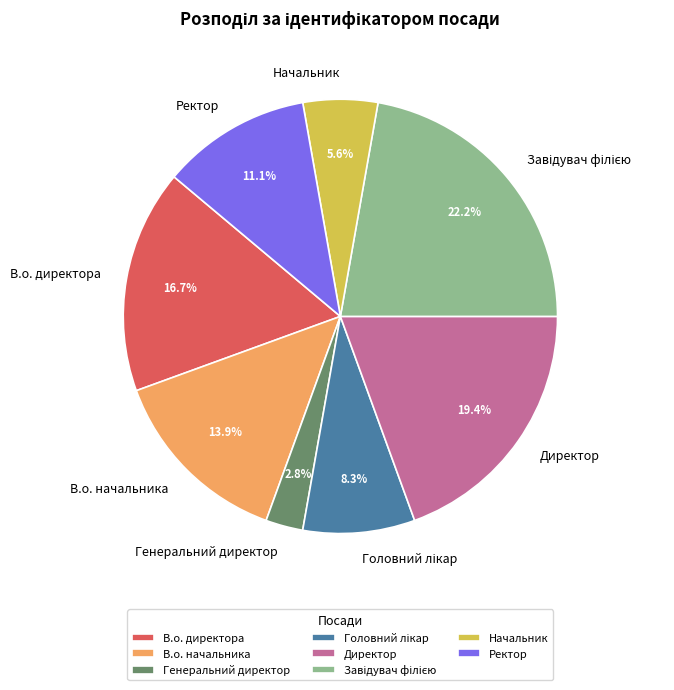

Is the sum of В.о. начальника and Генеральний директор greater than half?

No